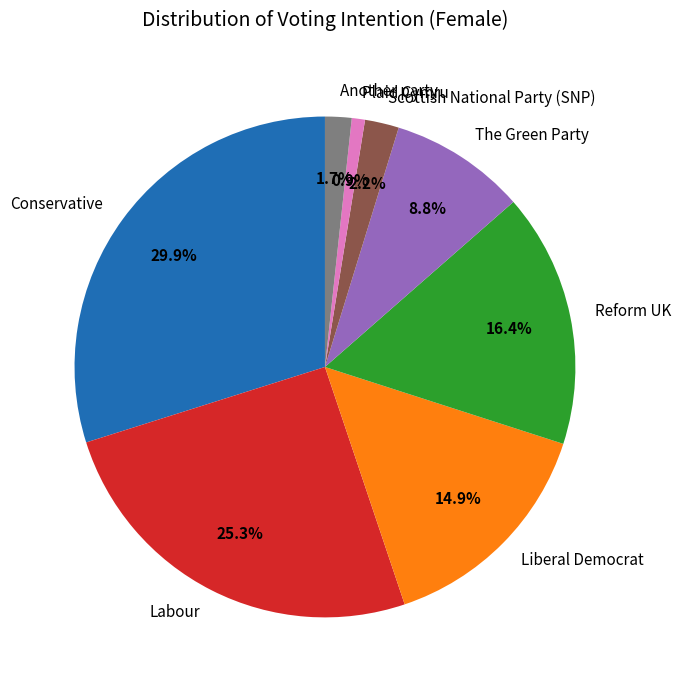

Is it true that Reform UK is 16% of the pie?

True